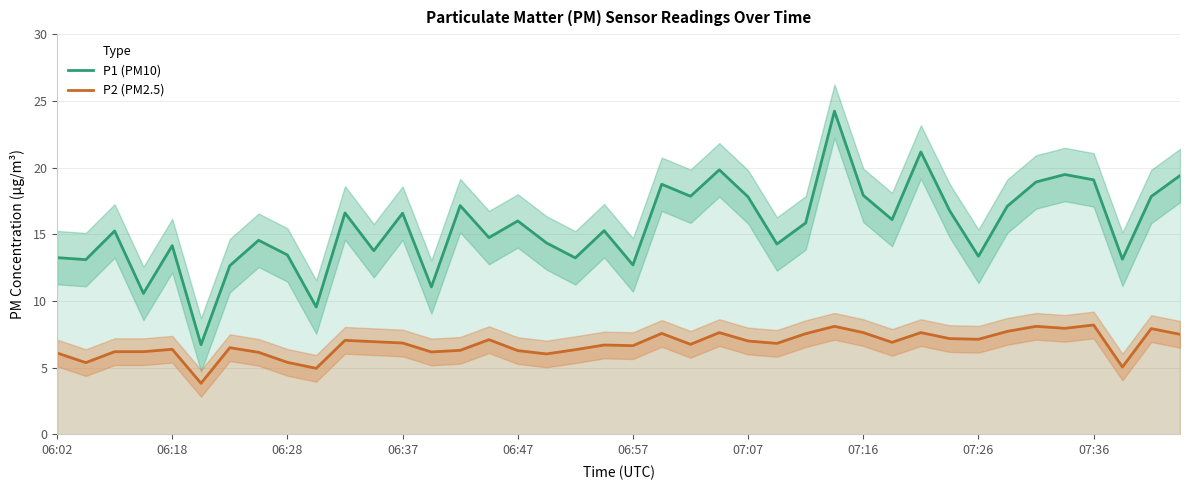

At which category is the sum across all series the highest?

27